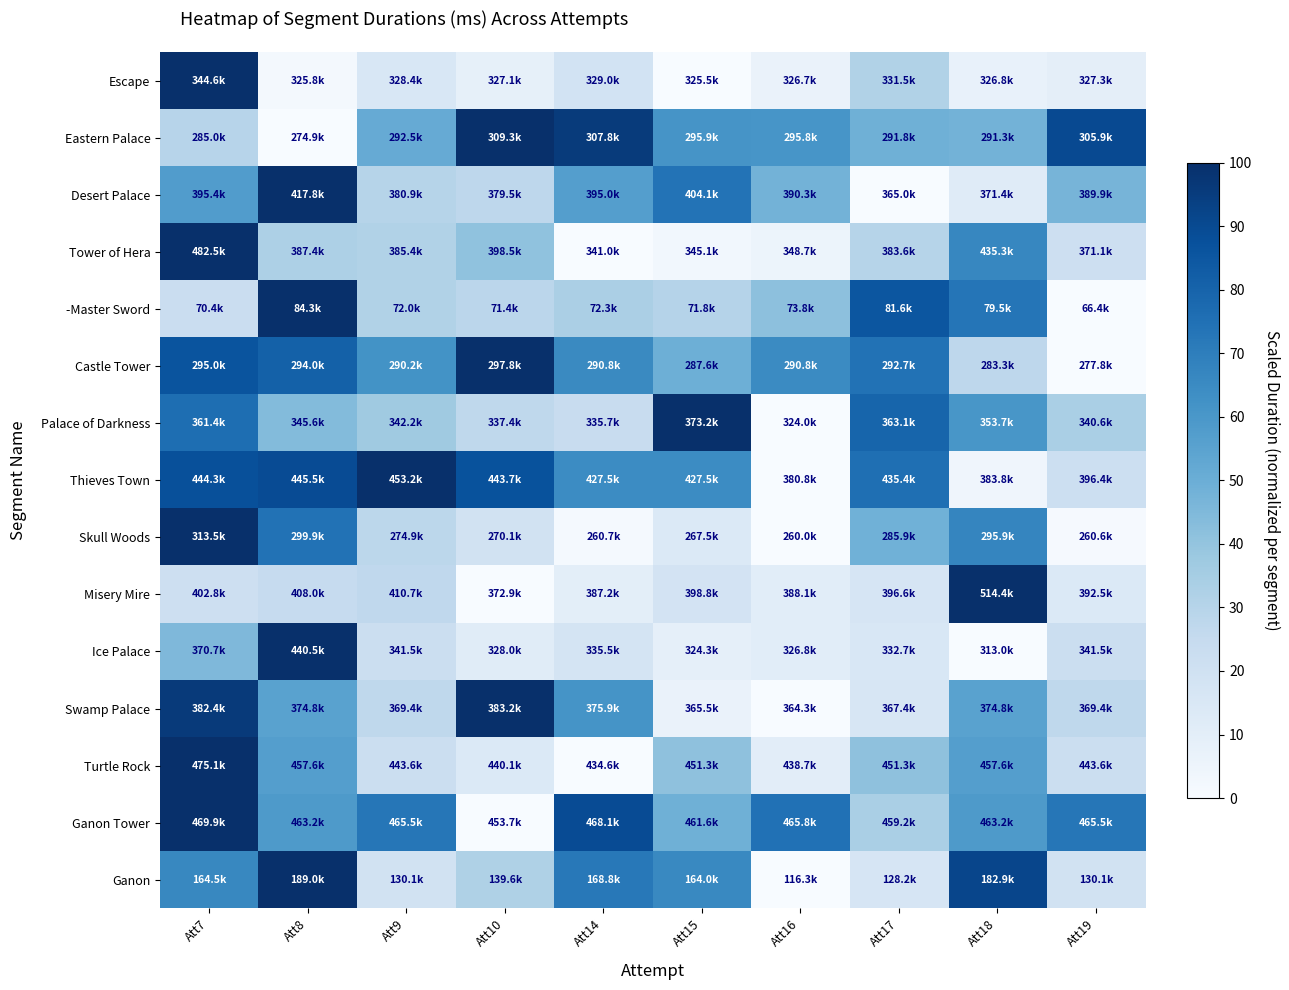

What is the difference between the highest and lowest values at Att18?

100.0